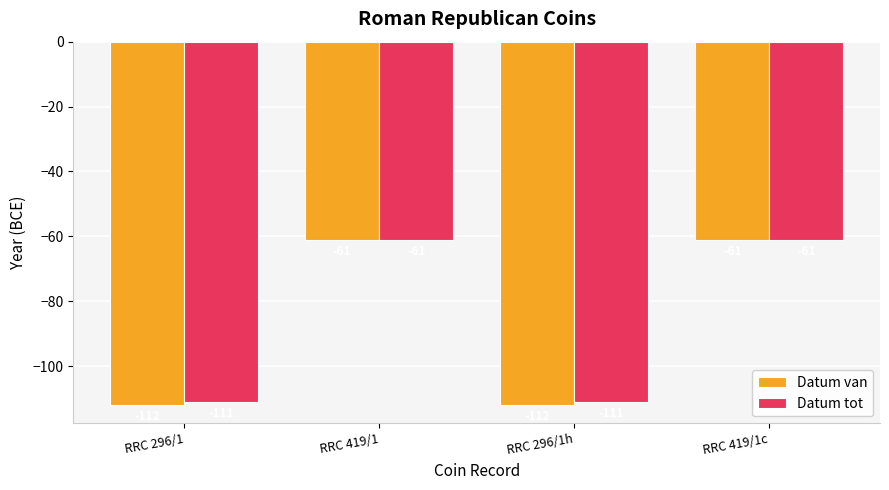

How many bars are there in each group?

2